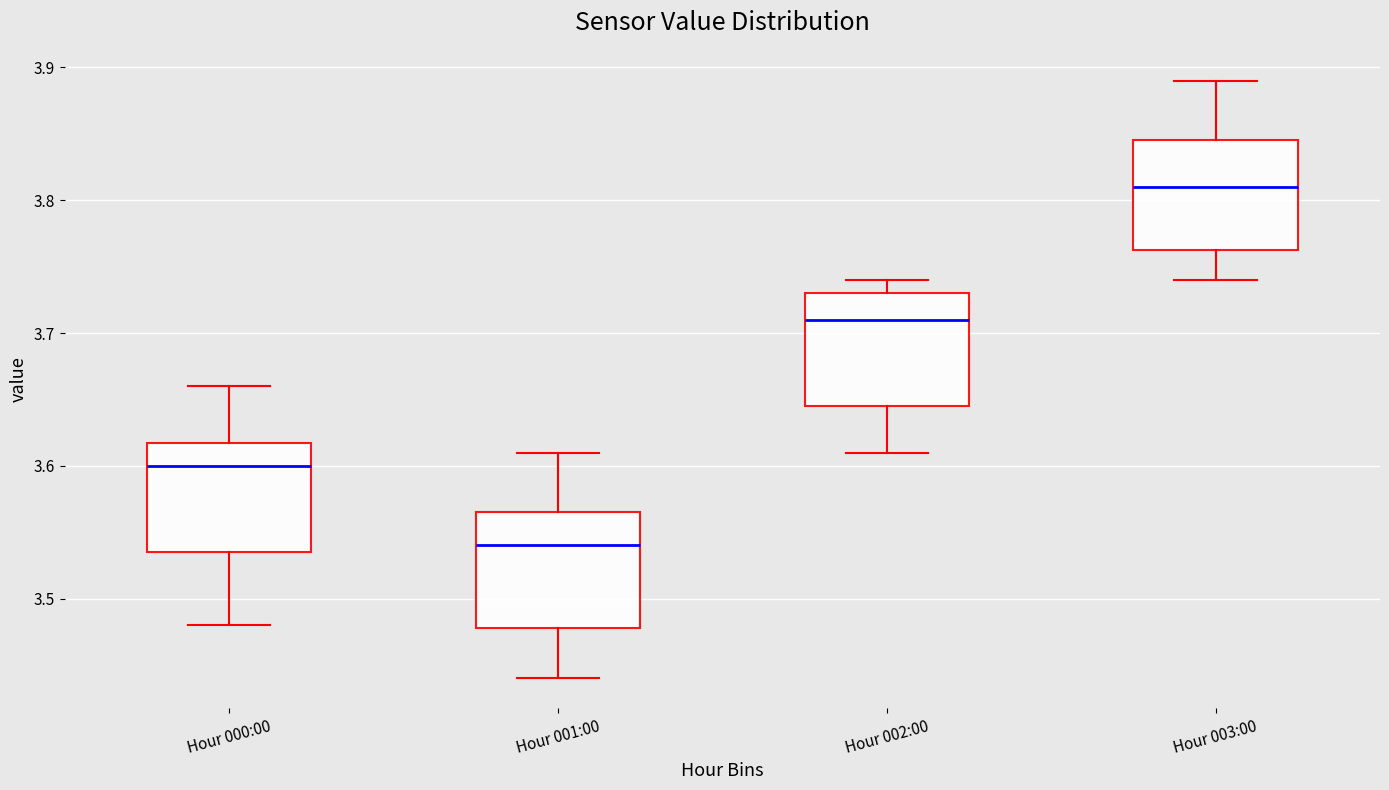

Where is the upper edge of the box for Hour 001:00 on the y-axis? The values are not printed on the chart, so give them approximately, as read against the axis.

3.57